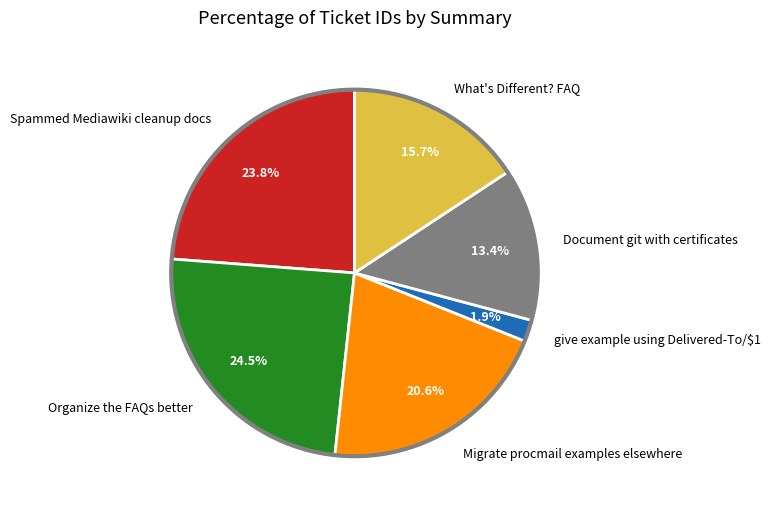

True or false: give example using Delivered-To/$1 accounts for 16% of the total.

False